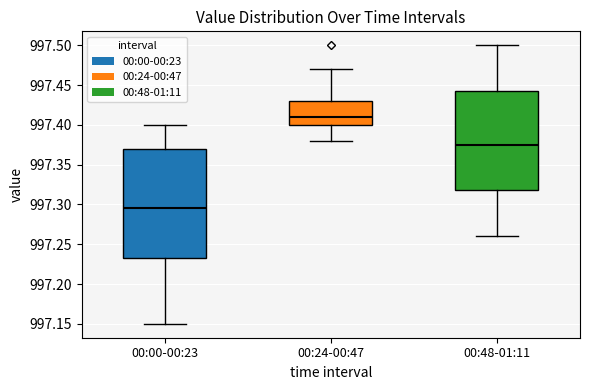

Reading left to right, read every box against the y-axis: the position of its median line, the range the box covers, and the ends of its whiskers. The values are not printed on the chart, so give them approximately, as read against the axis.

00:00-00:23: median 997.295, box 997.235 to 997.370, whiskers 997.150 to 997.400
00:24-00:47: median 997.410, box 997.400 to 997.430, whiskers 997.380 to 997.470
00:48-01:11: median 997.375, box 997.320 to 997.445, whiskers 997.260 to 997.500